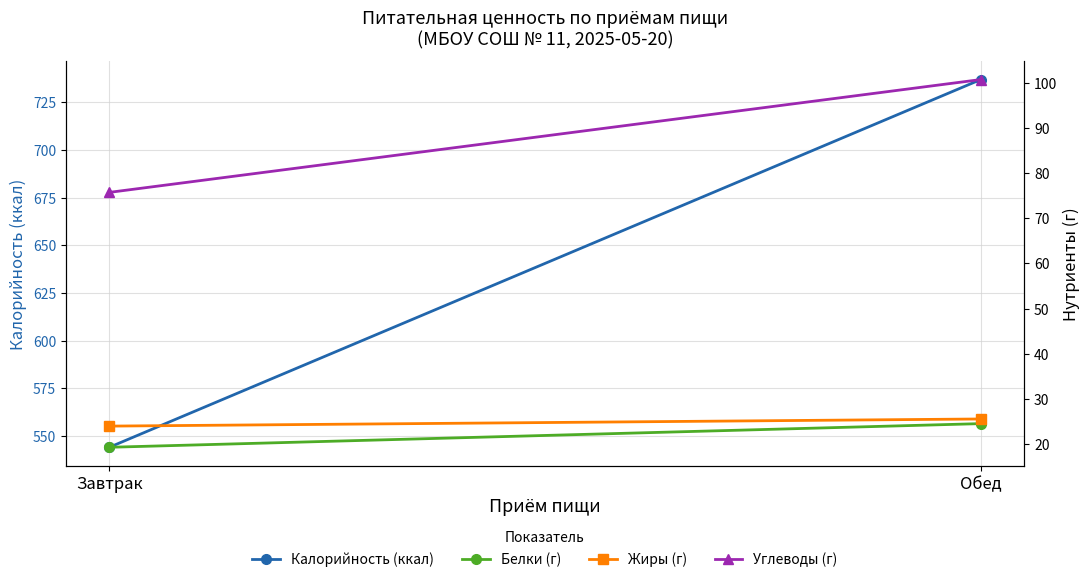

What is the label of the 1st point from the right?

Обед